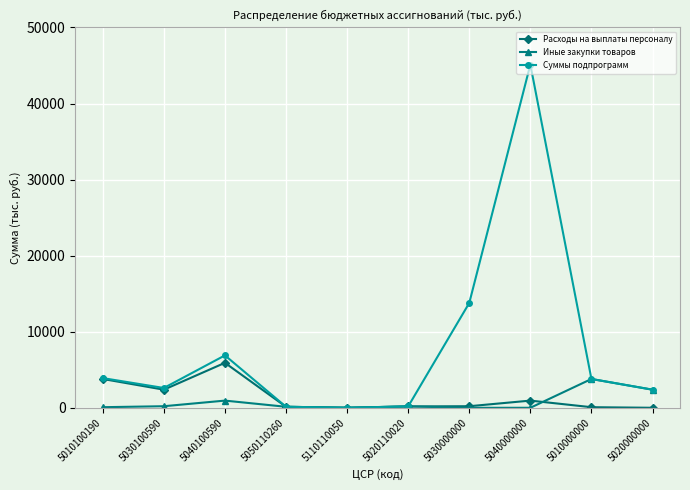

At which category does Иные закупки товаров reach its first local peak?

5040100590